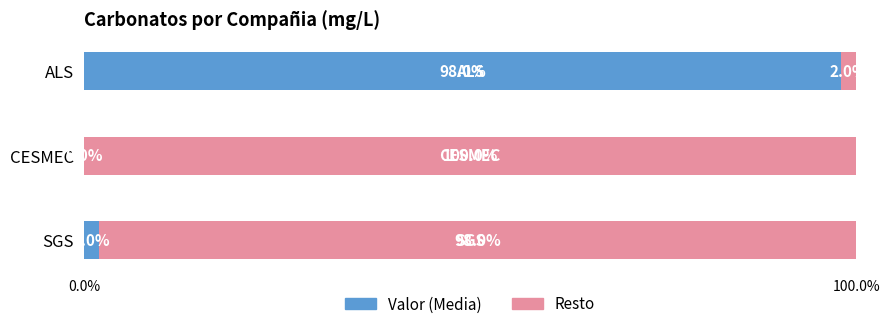

What is the total value across all series at SGS?

100.0